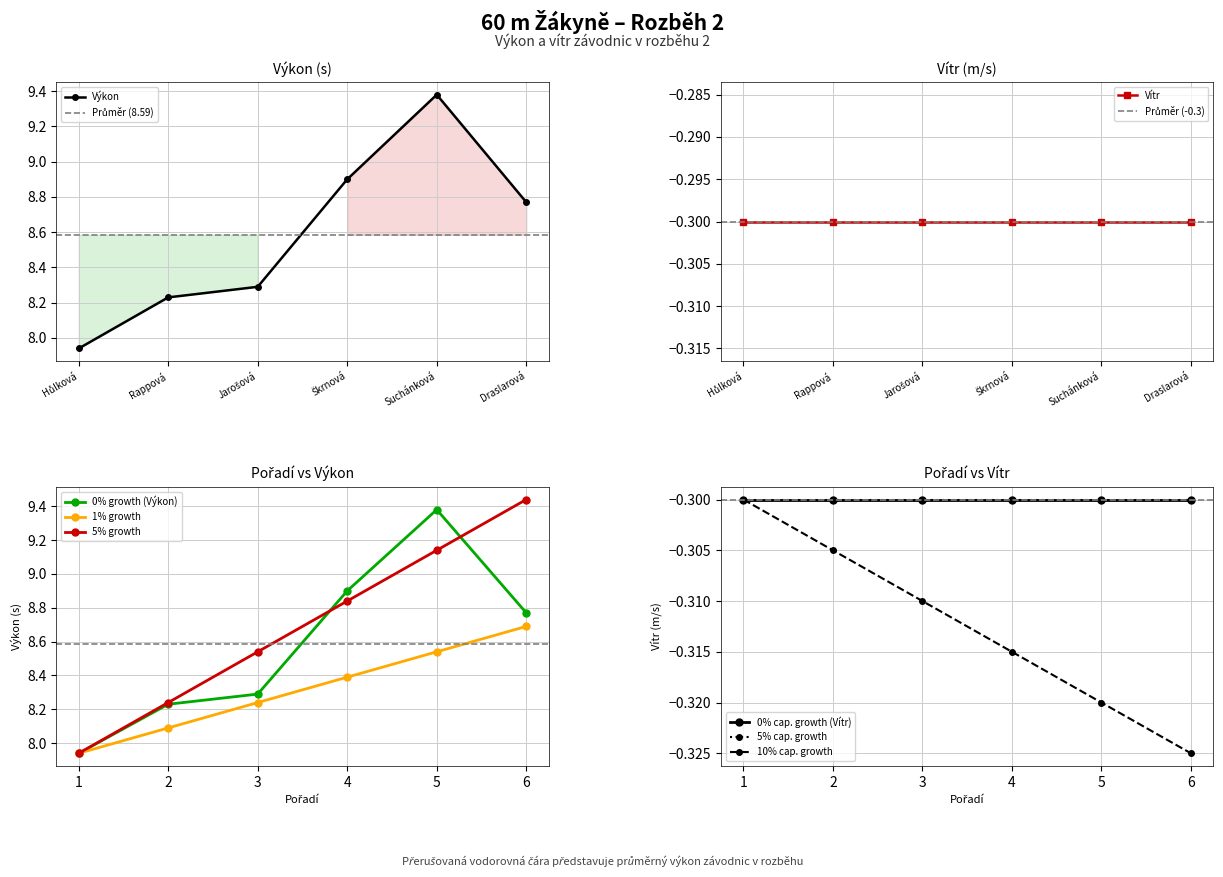

In Výkon, how many points are higher than both neighbors (excluding endpoints)?

1